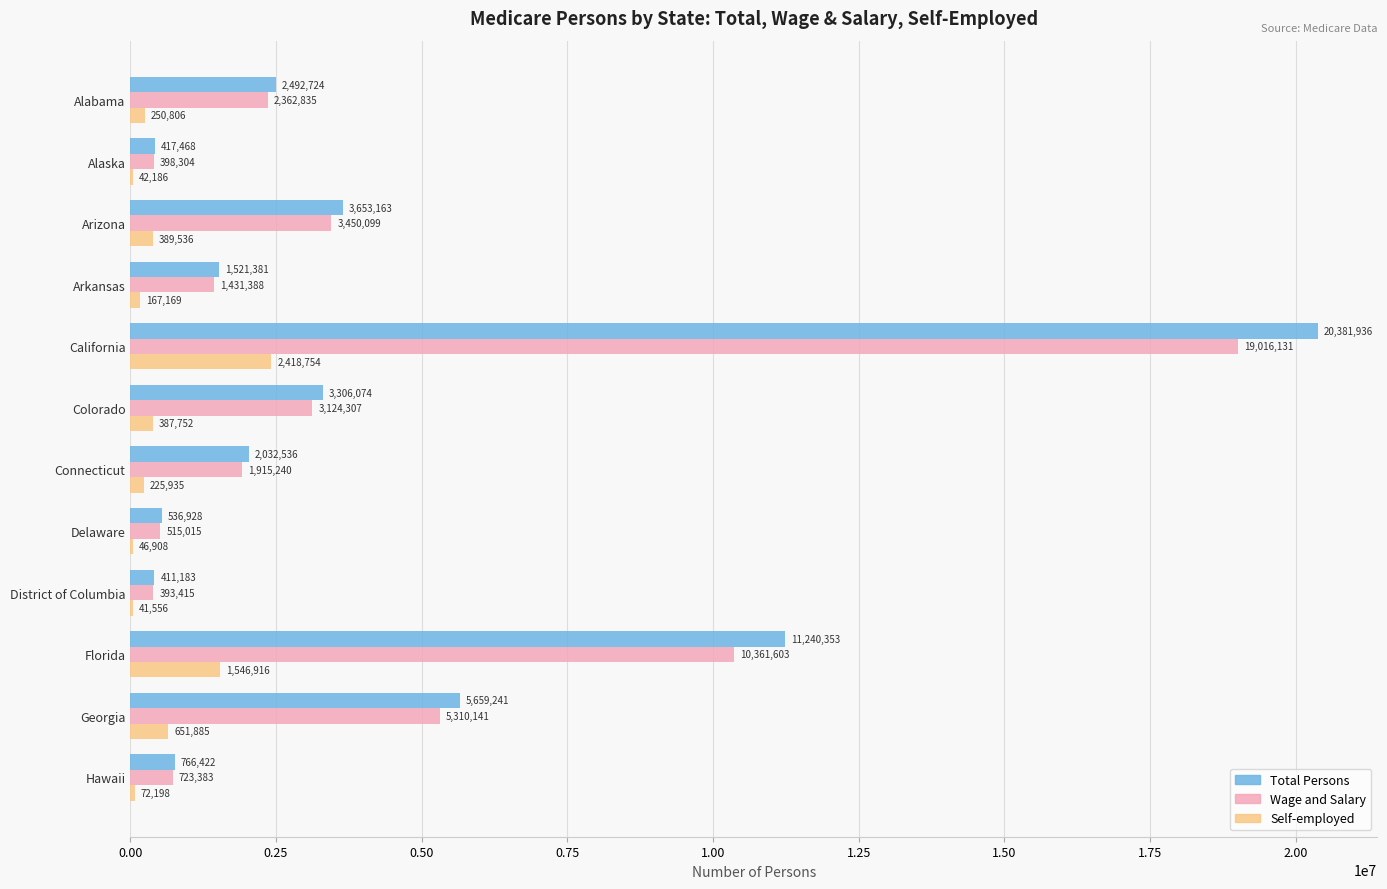

The Wage and Salary series shows 2362835 at Alabama. True or false?

True